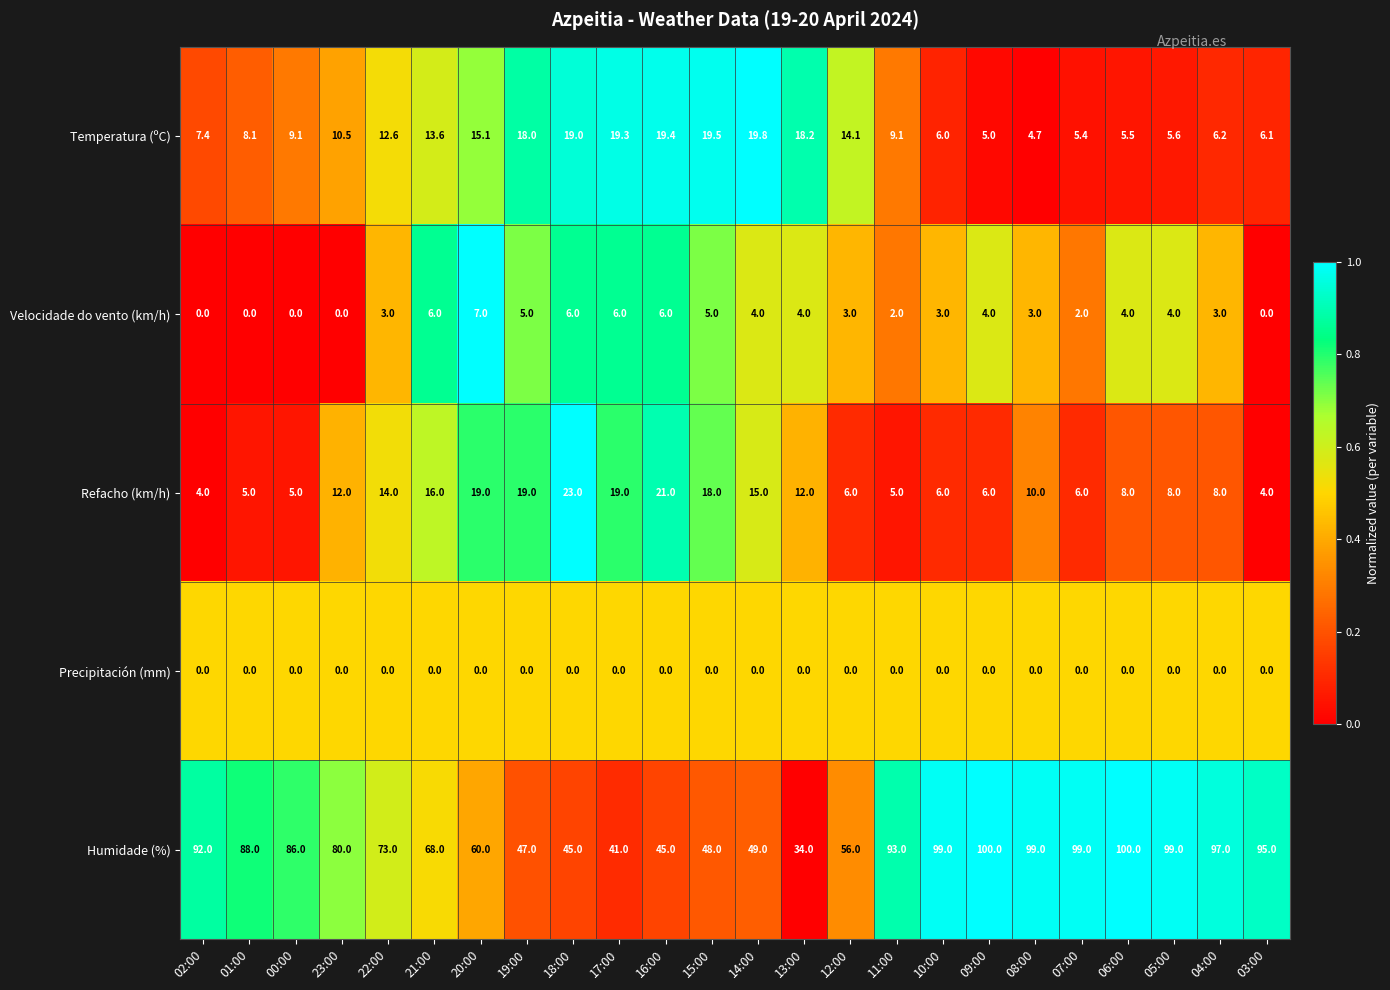

Rank the series by their maximum value, from lowest to highest.

Precipitación (mm), Velocidade do vento (km/h), Temperatura (ºC), Refacho (km/h), Humidade (%)